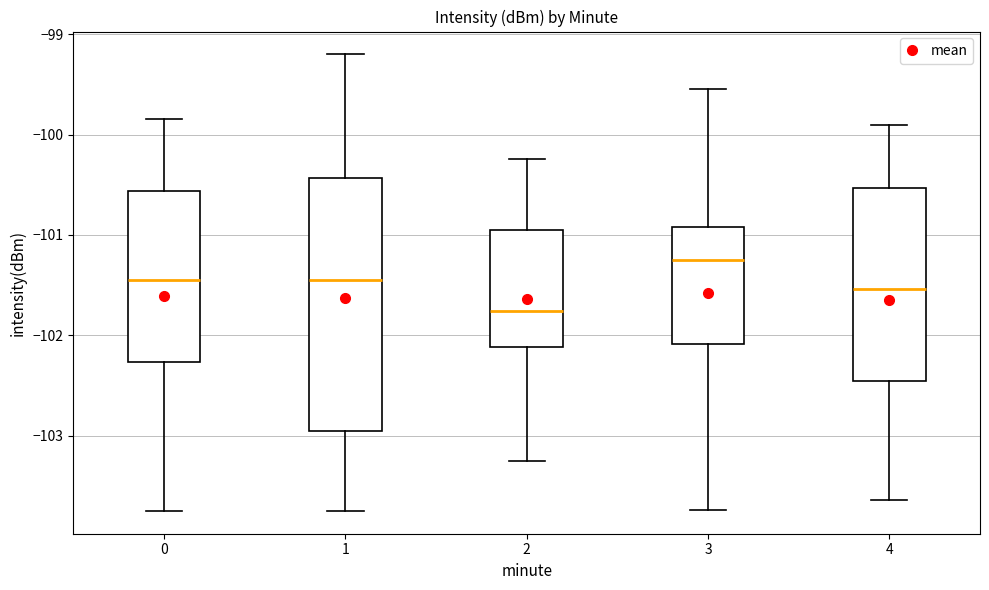

Reading left to right, transcribe this box plot: for each box, give where its median line is, the range the box spans, and where its two whiskers end, as read against the y-axis. The values are not printed on the chart, so give them approximately, as read against the axis.

0: median -101.5, box -102.3 to -100.6, whiskers -103.8 to -99.8
1: median -101.5, box -103.0 to -100.4, whiskers -103.8 to -99.2
2: median -101.8, box -102.1 to -100.9, whiskers -103.3 to -100.2
3: median -101.3, box -102.1 to -100.9, whiskers -103.7 to -99.5
4: median -101.5, box -102.5 to -100.5, whiskers -103.6 to -99.9